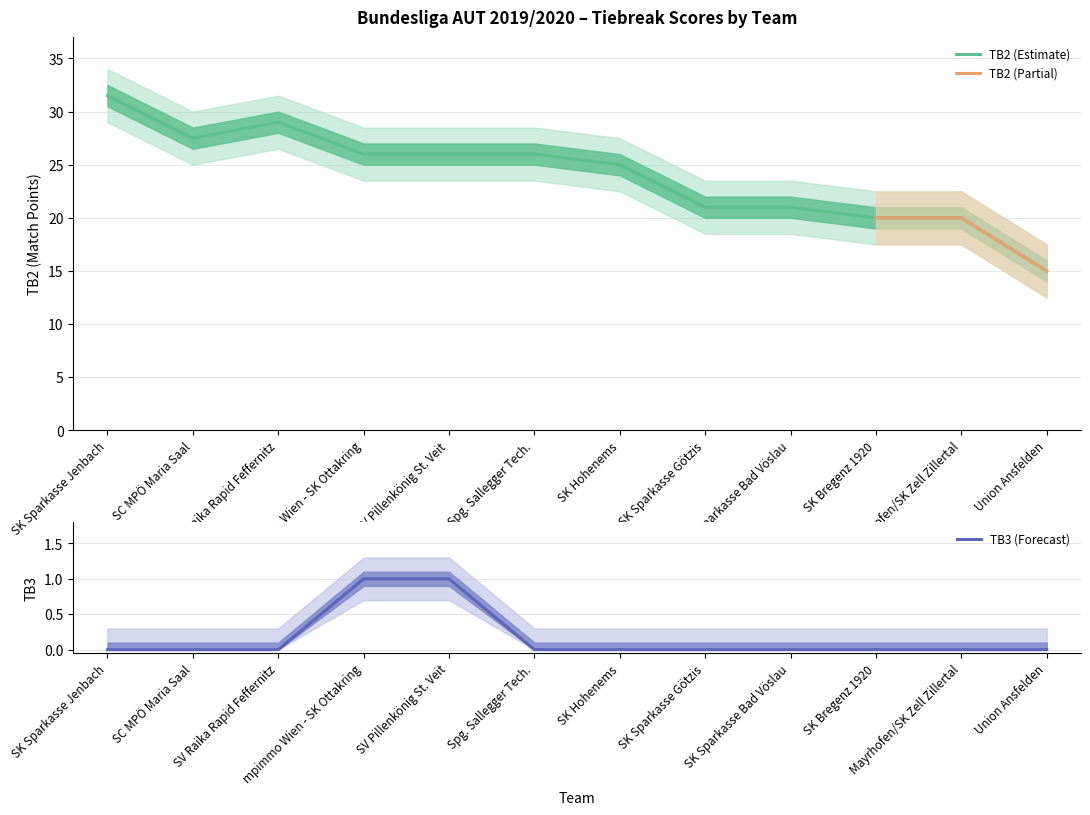

True or false: TB3 and TB2 intersect in this chart.

False